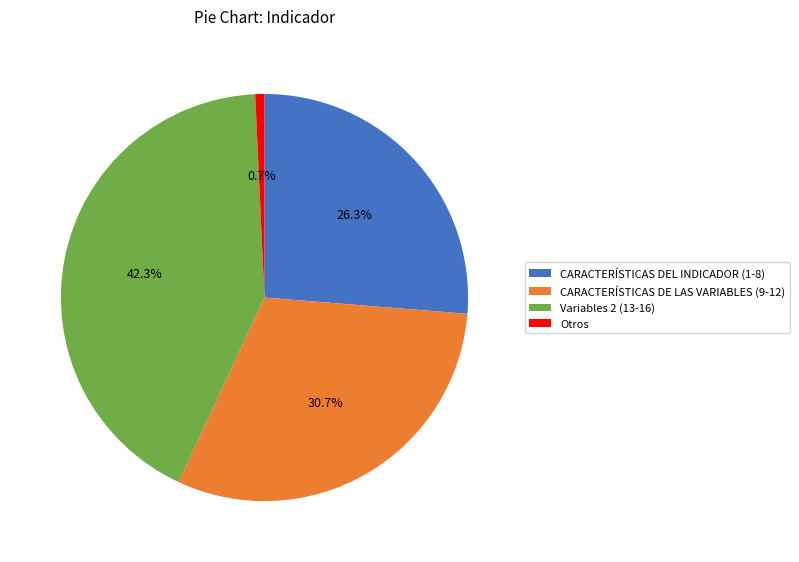

Does any single category account for the majority?

No